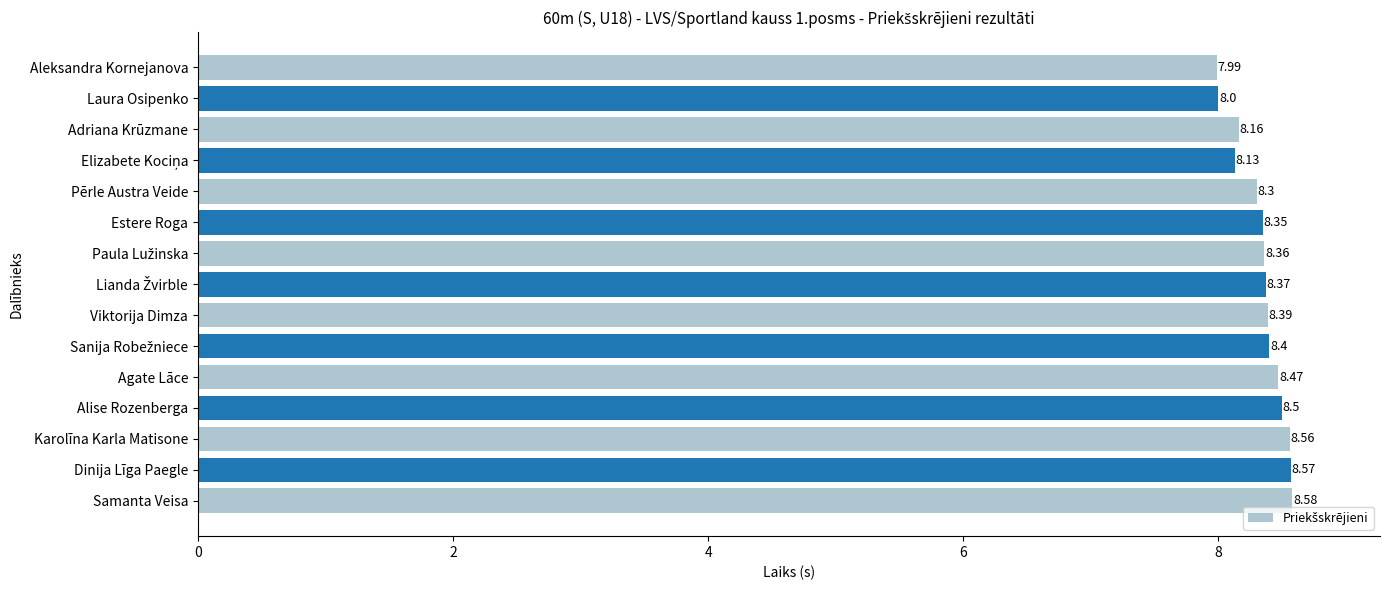

Approximately how many times larger is the value at Samanta Veisa compared to Dinija Līga Paegle?

1.0